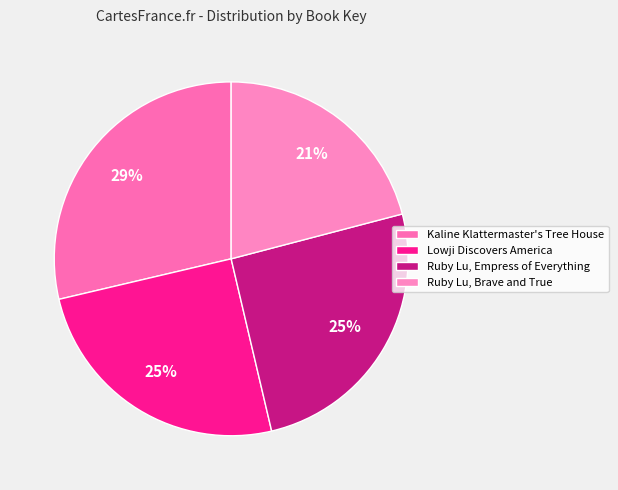

Between Ruby Lu, Empress of Everything and Kaline Klattermaster's Tree House, which is larger?

Kaline Klattermaster's Tree House